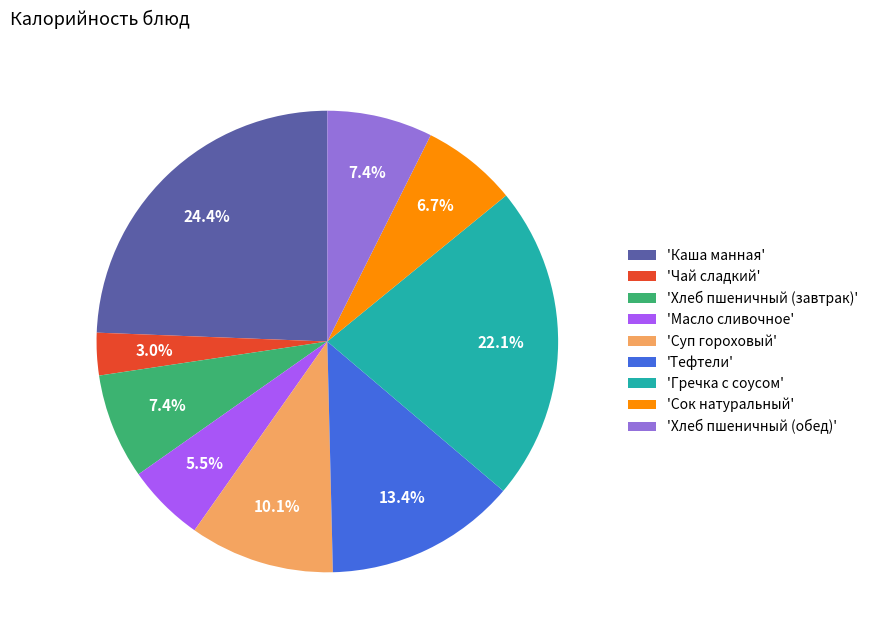

Is 'Хлеб пшеничный (завтрак)' the majority of the pie?

No